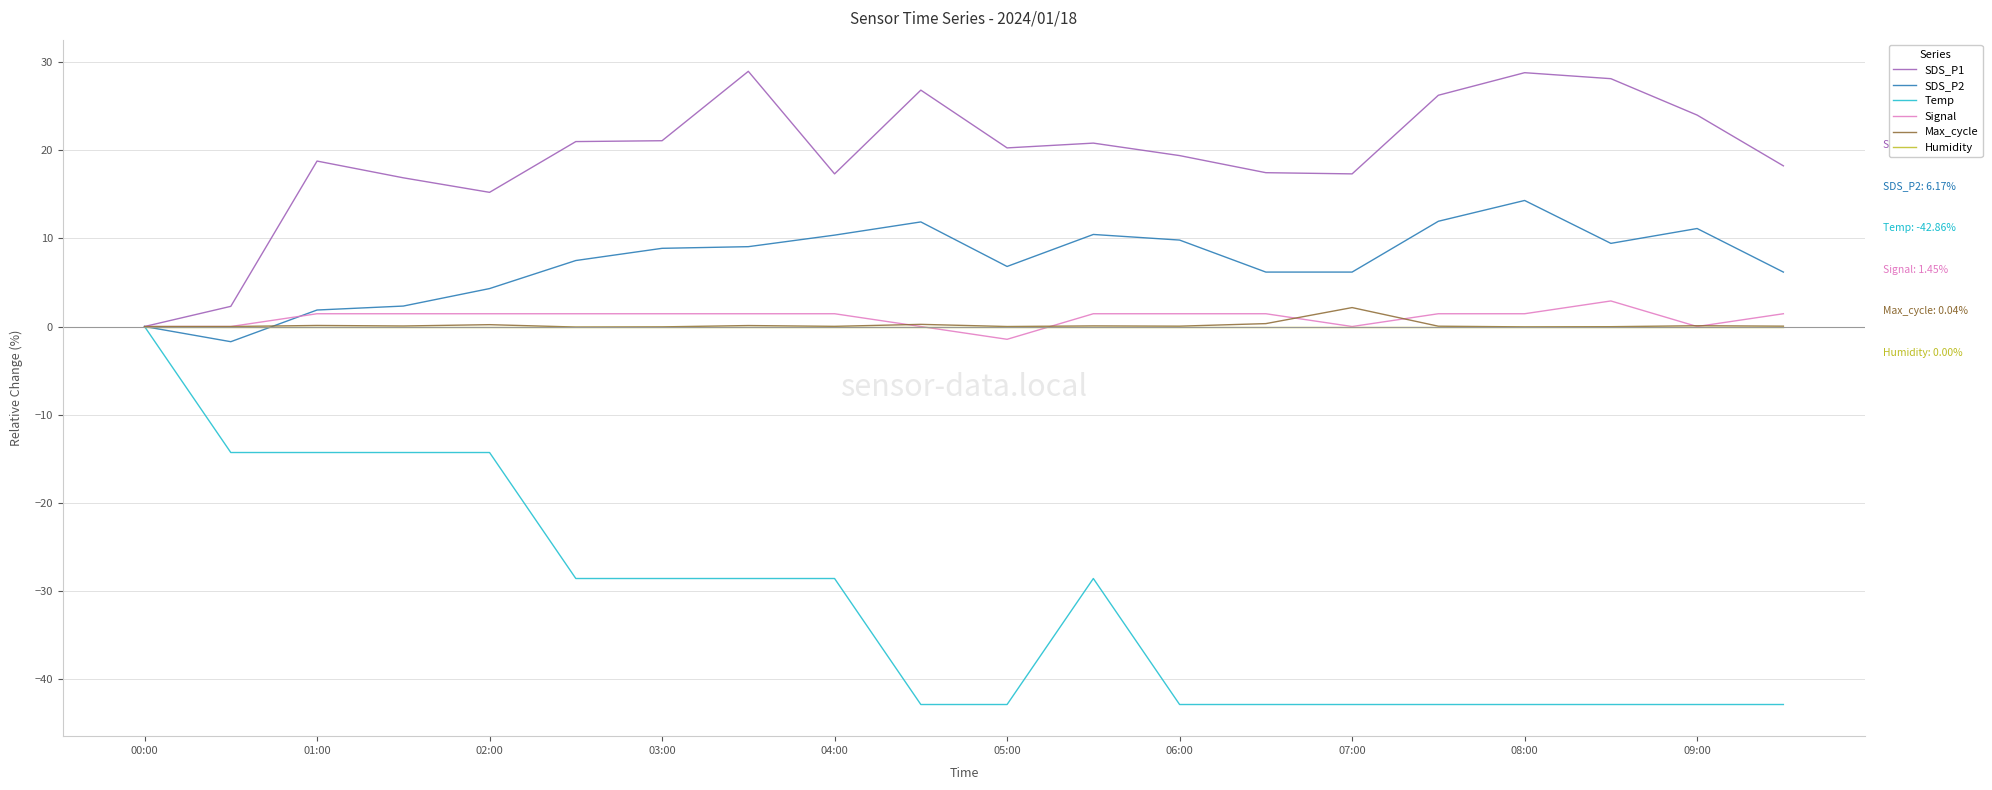

What is the minimum value shown in the chart?

-42.9